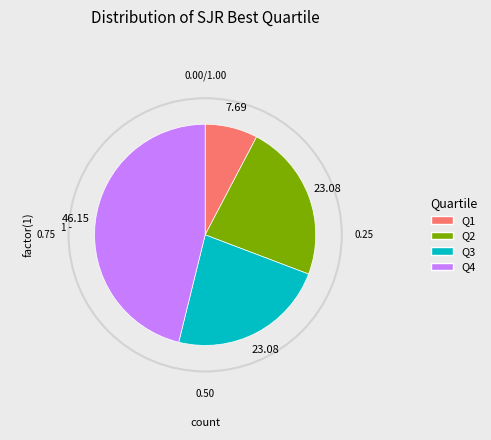

Does Q4 represent more than half of the total?

No